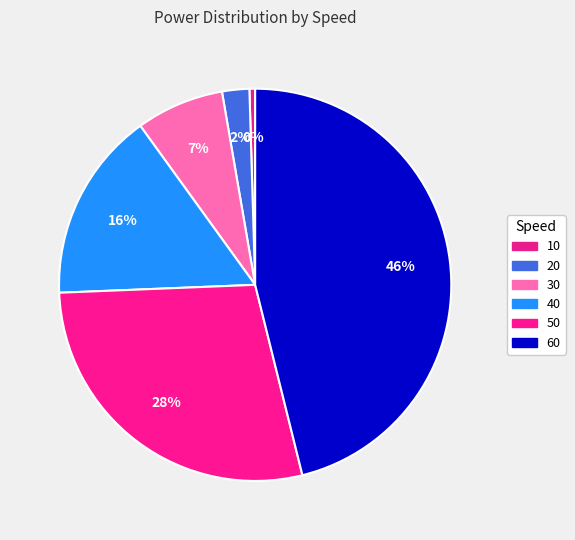

What portion of the pie excludes 40?

84.3%